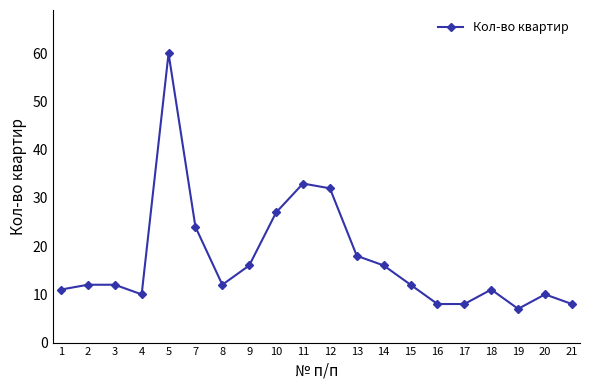

What is the change in value from 4 to 8?

+2